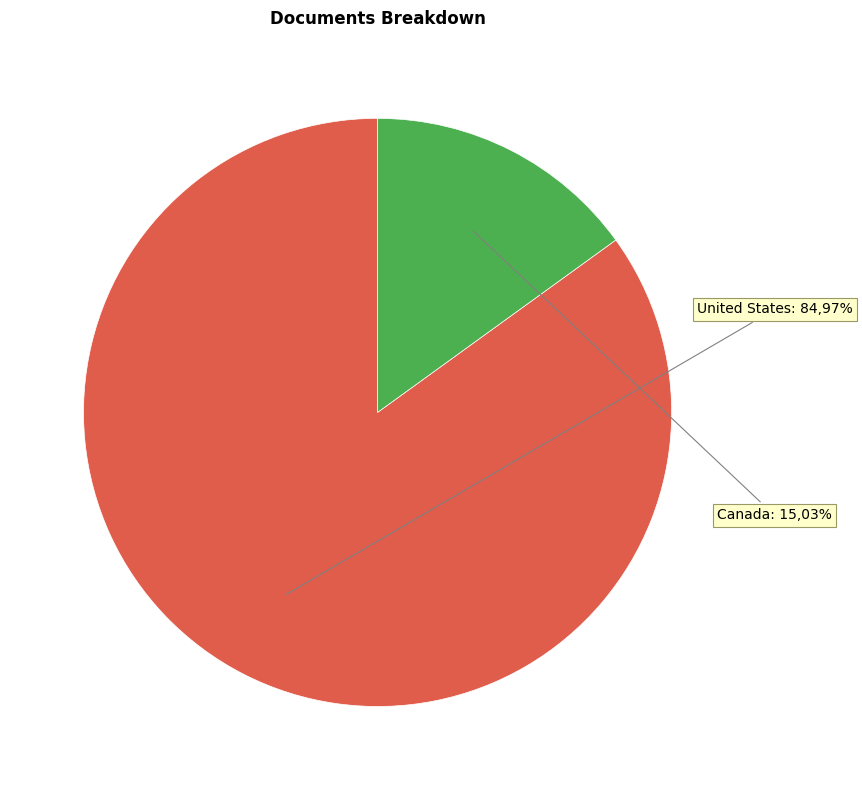

Is there a majority slice in this chart?

Yes